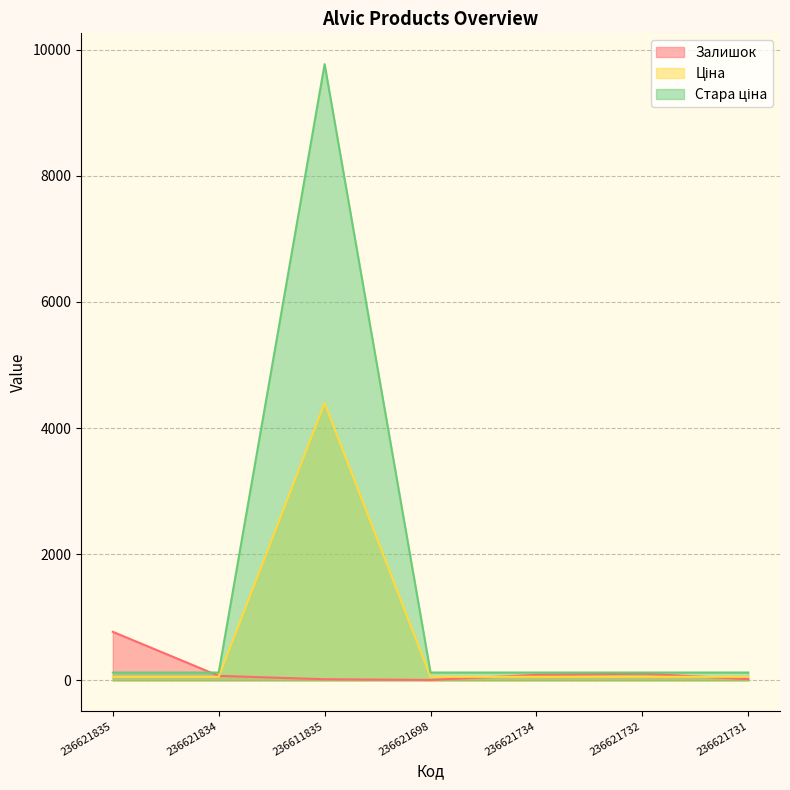

The value of Залишок at 236611835 is 4.5. True or false?

False